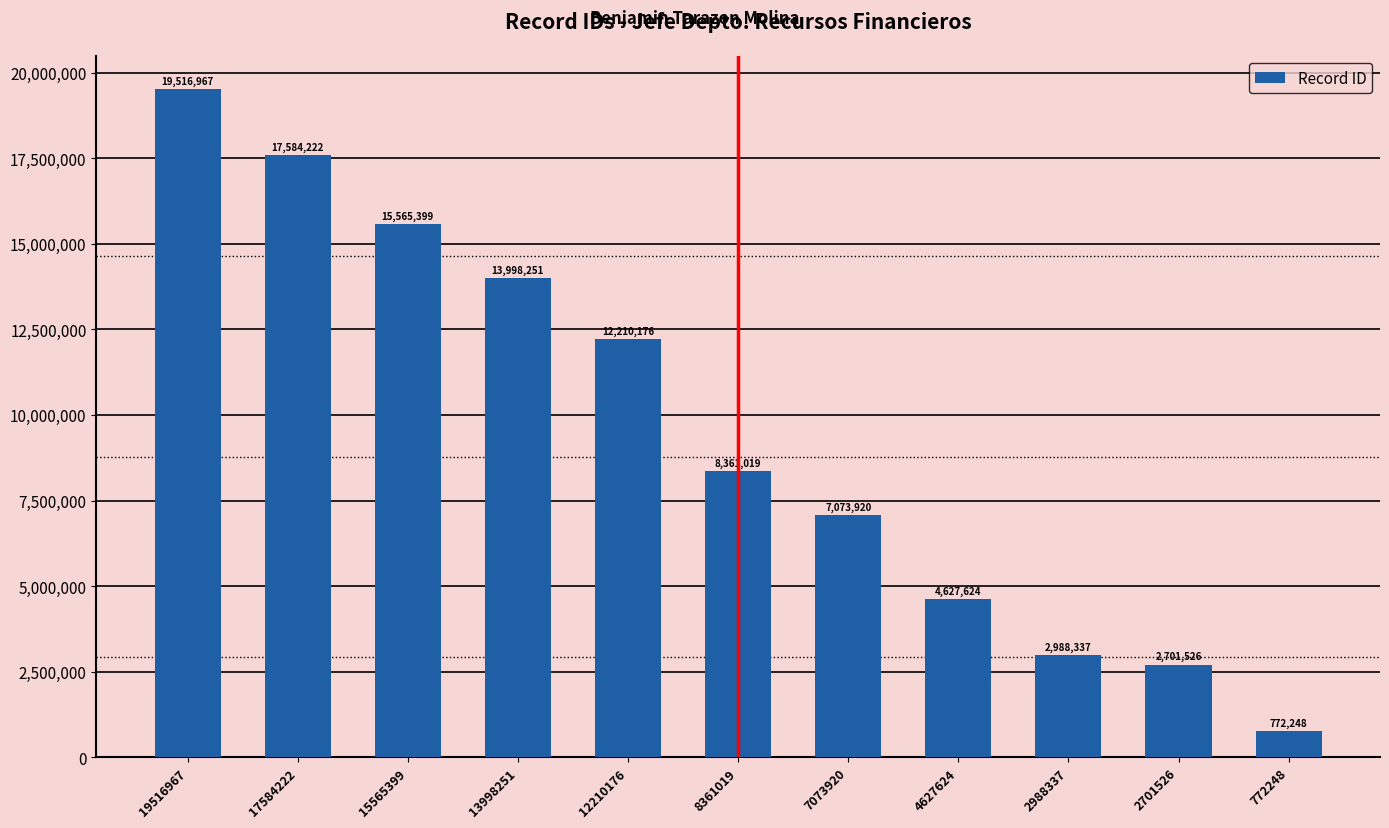

Reading right to left, what are all the values shown in this chart?

772248=772248	2701526=2701526	2988337=2988337	4627624=4627624	7073920=7073920	8361019=8361019	12210176=12210176	13998251=13998251	15565399=15565399	17584222=17584222	19516967=19516967